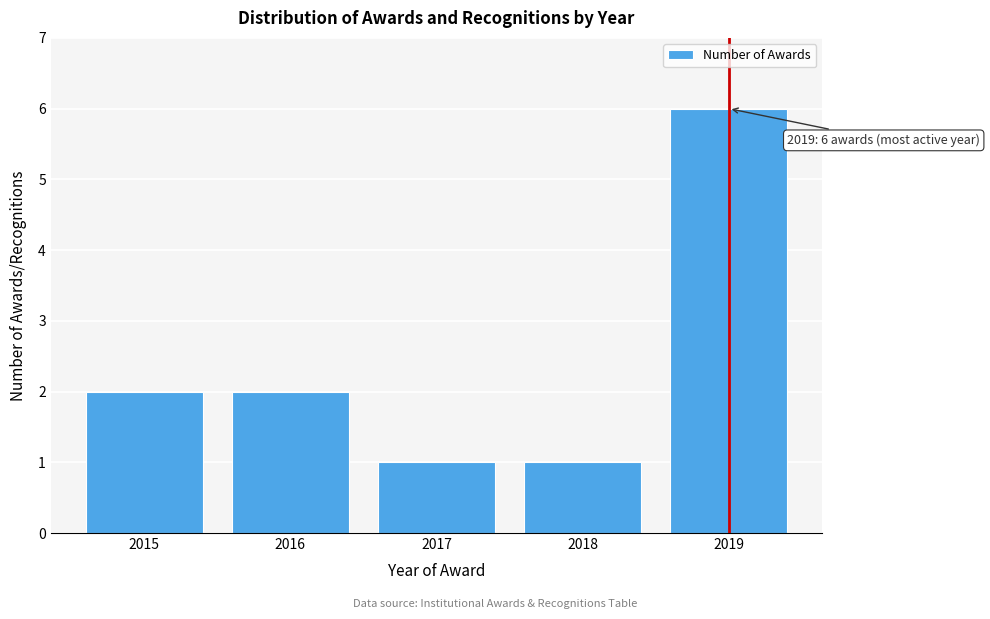

Reading left to right, list all the values displayed in this chart.

2015=2	2016=2	2017=1	2018=1	2019=6